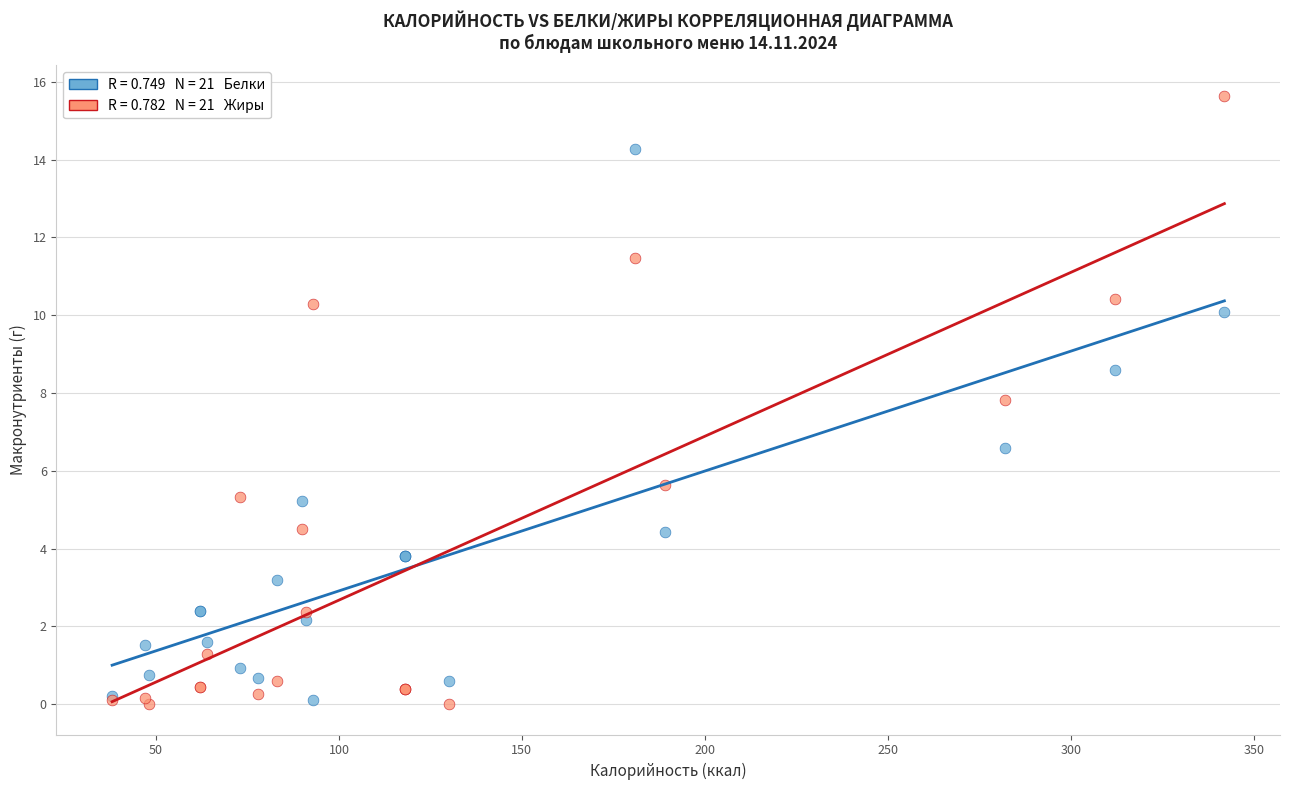

Across all series, what Y value is closest to 7?

6.6